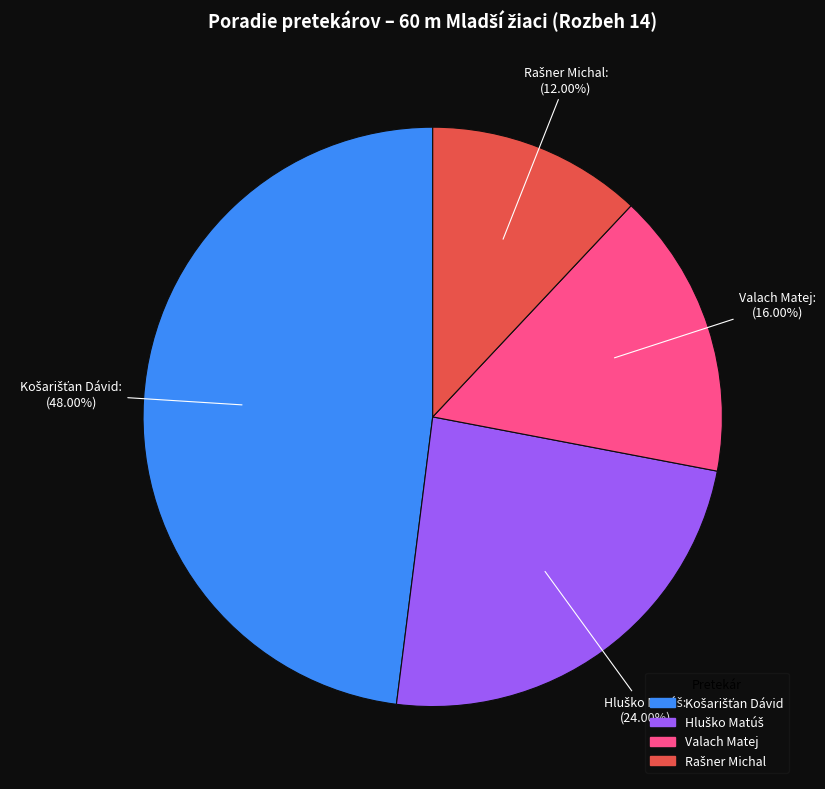

Does any single category account for the majority?

No